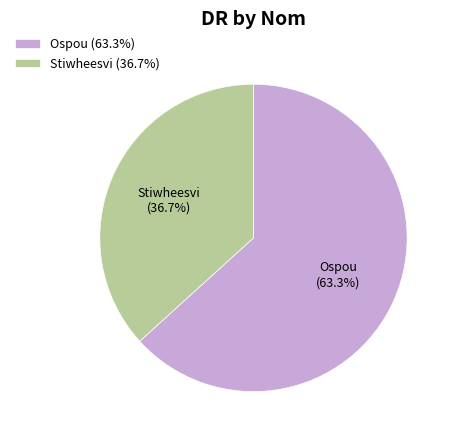

What is the largest slice in the pie chart?

Ospou